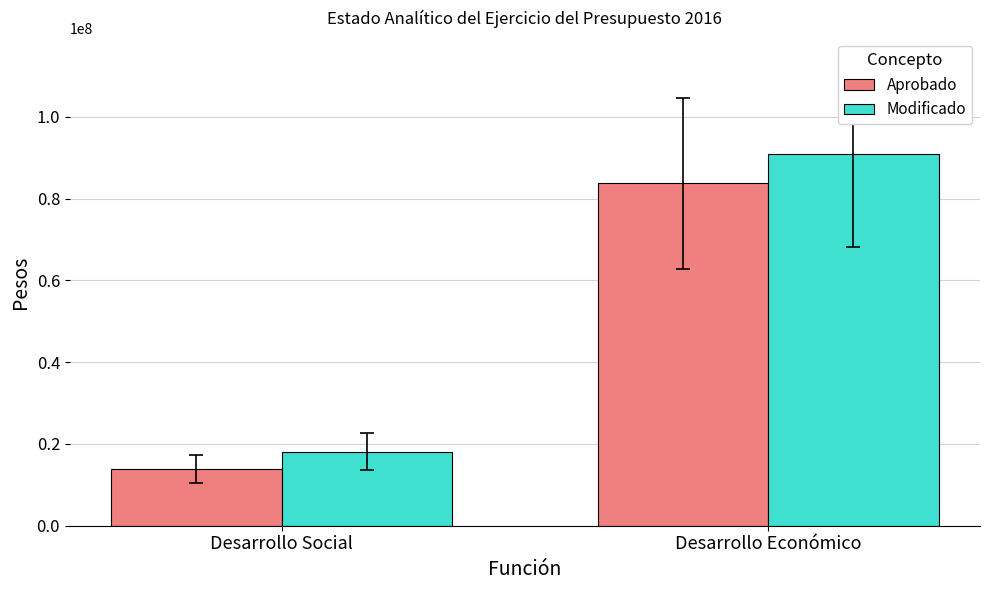

What is the minimum value shown in the chart?

13812935.0